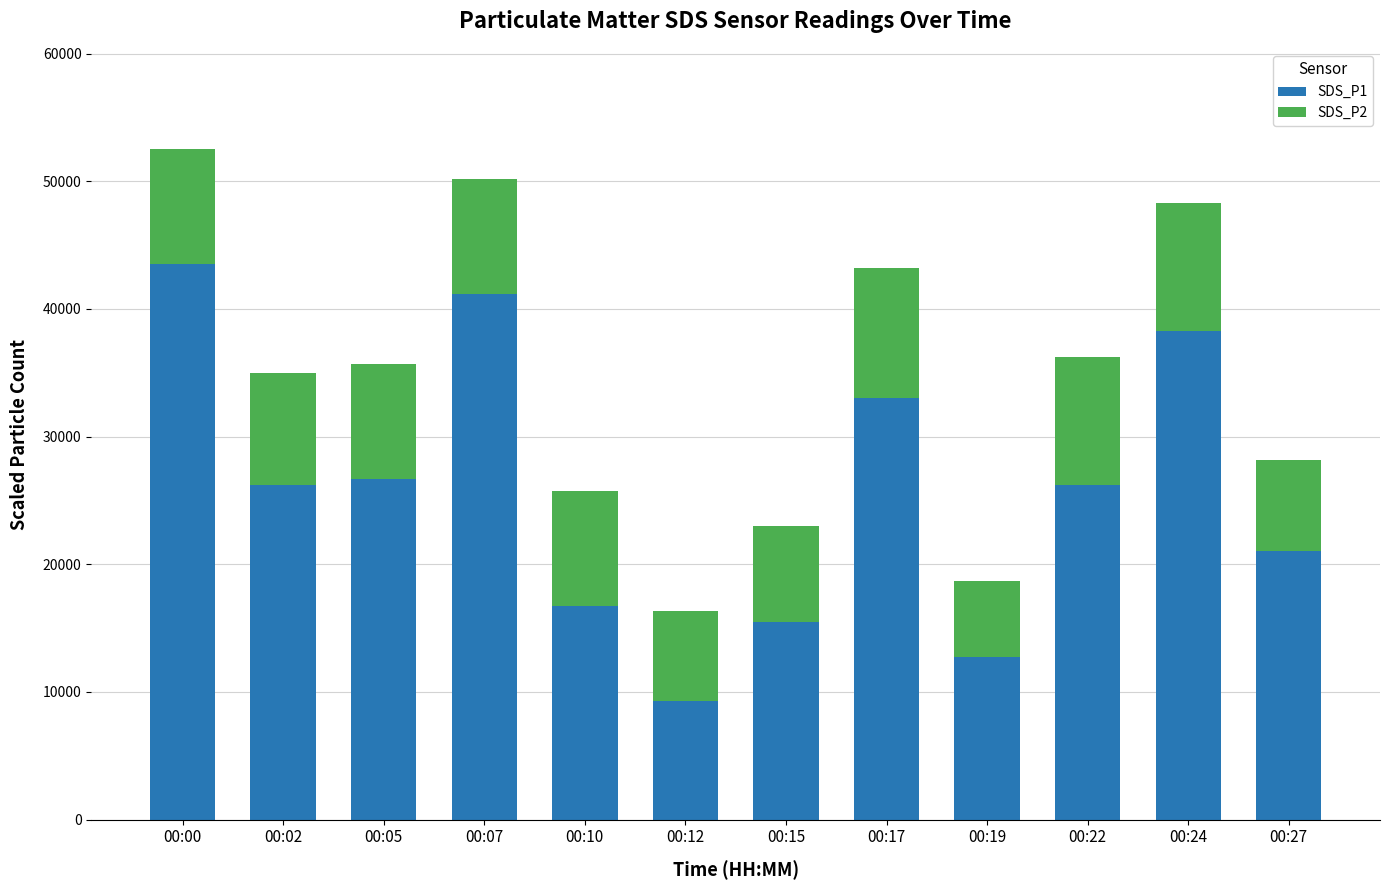

What is the highest value of the SDS_P1 series?

43500